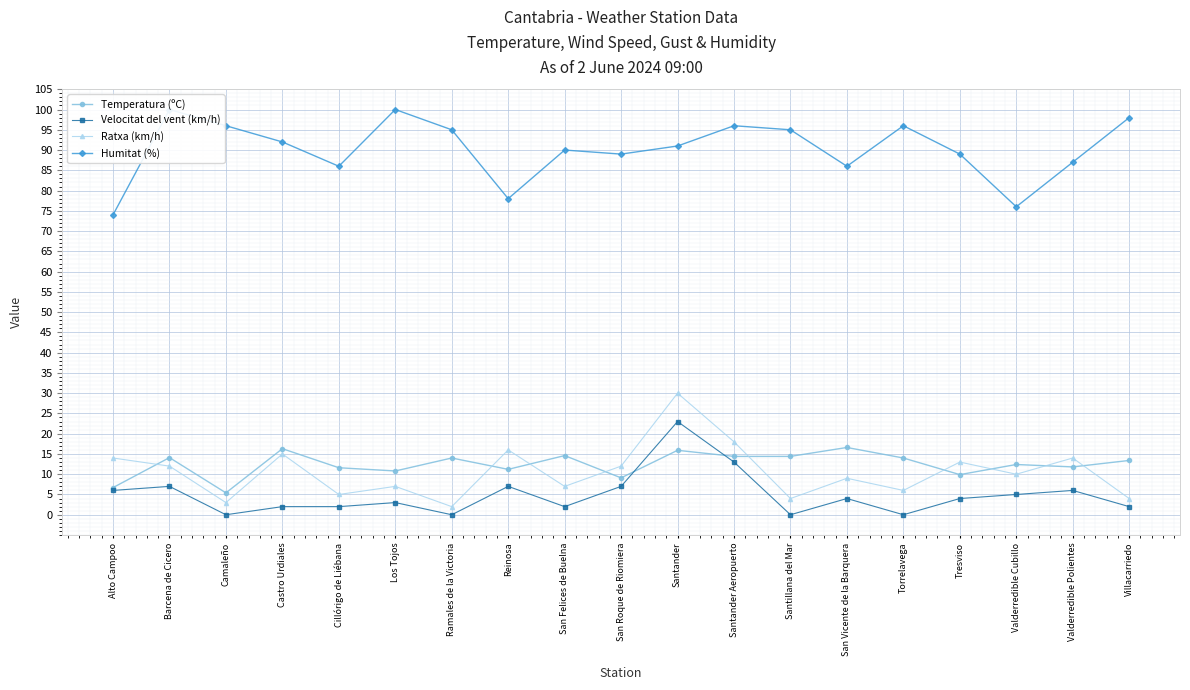

Is it true that Velocitat del vent (km/h) equals 7.0 at San Roque de Riomiera?

True